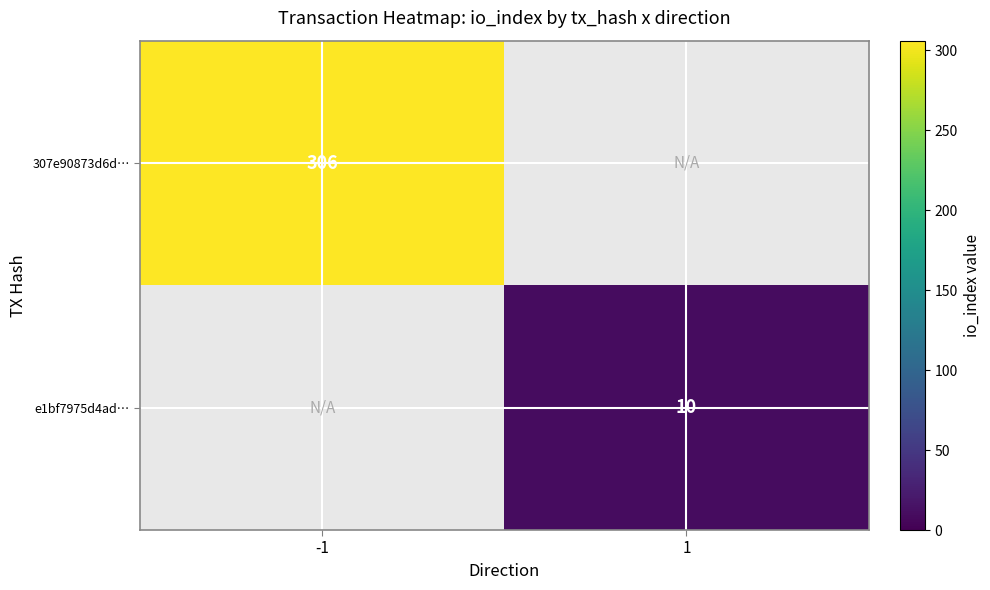

The value of 307e90873d6d… at -1 is 549. True or false?

False